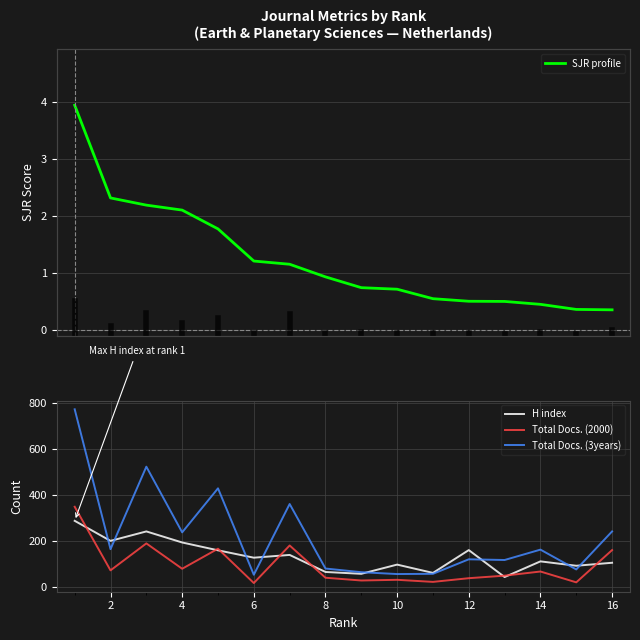

Reading right to left, transcribe all the data shown in this chart.

SJR profile: 0.4	0.4	0.4	0.5	0.5	0.5	0.7	0.7	0.9	1.2	1.2	1.8	2.1	2.2	2.3	3.9
H index: 105.0	92.0	111.0	43.0	160.0	61.0	97.0	57.0	65.0	139.0	127.0	159.0	193.0	241.0	200.0	287.0
Total Docs. (2000): 160.0	20.0	67.0	49.0	38.0	22.0	31.0	28.0	40.0	180.0	17.0	166.0	79.0	189.0	72.0	348.0
Total Docs. (3years): 241.0	76.0	162.0	117.0	120.0	57.0	56.0	64.0	80.0	360.0	53.0	428.0	237.0	522.0	164.0	771.0